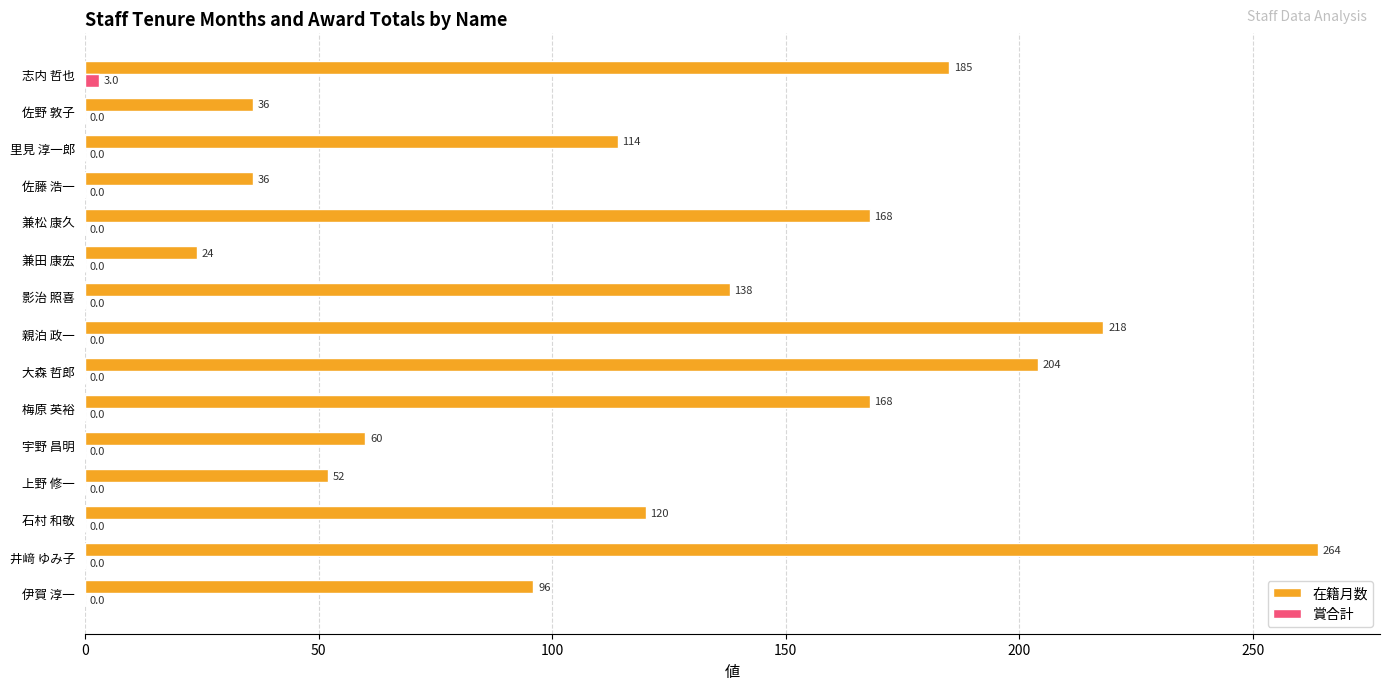

Between 親泊 政一 and 佐藤 浩一, which series saw the biggest shift?

在籍月数